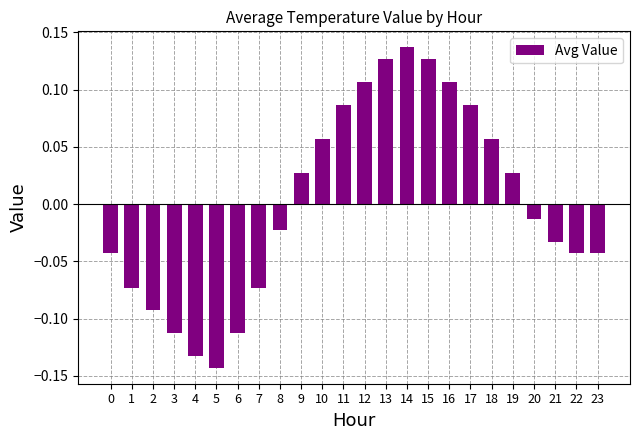

True or false: the data shows -0.1 at 22.

False